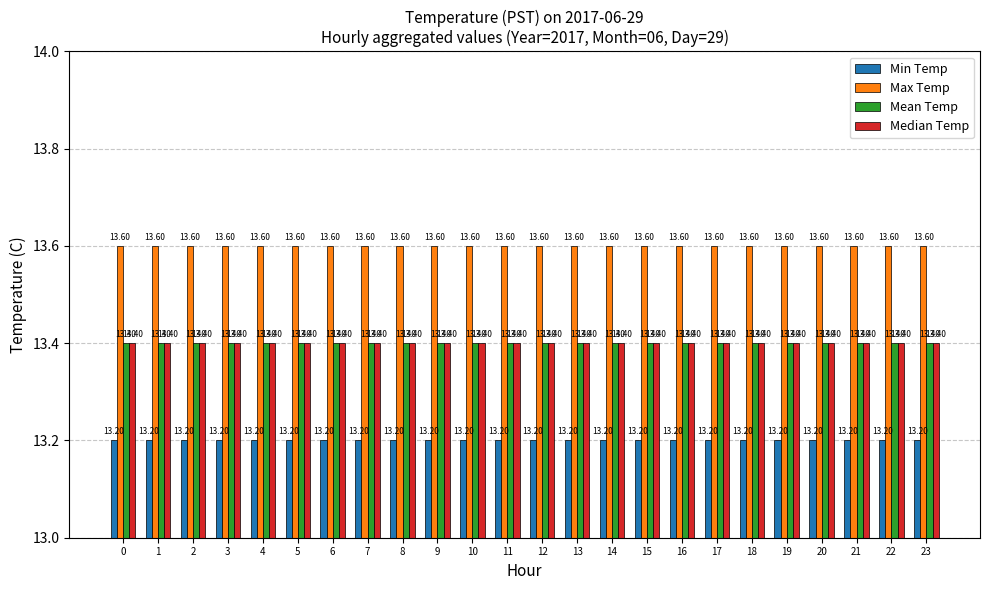

Reading right to left, extract all data points from this chart.

Min Temp: 23=13.2	22=13.2	21=13.2	20=13.2	19=13.2	18=13.2	17=13.2	16=13.2	15=13.2	14=13.2	13=13.2	12=13.2	11=13.2	10=13.2	9=13.2	8=13.2	7=13.2	6=13.2	5=13.2	4=13.2	3=13.2	2=13.2	1=13.2	0=13.2
Max Temp: 23=13.6	22=13.6	21=13.6	20=13.6	19=13.6	18=13.6	17=13.6	16=13.6	15=13.6	14=13.6	13=13.6	12=13.6	11=13.6	10=13.6	9=13.6	8=13.6	7=13.6	6=13.6	5=13.6	4=13.6	3=13.6	2=13.6	1=13.6	0=13.6
Mean Temp: 23=13.4	22=13.4	21=13.4	20=13.4	19=13.4	18=13.4	17=13.4	16=13.4	15=13.4	14=13.4	13=13.4	12=13.4	11=13.4	10=13.4	9=13.4	8=13.4	7=13.4	6=13.4	5=13.4	4=13.4	3=13.4	2=13.4	1=13.4	0=13.4
Median Temp: 23=13.4	22=13.4	21=13.4	20=13.4	19=13.4	18=13.4	17=13.4	16=13.4	15=13.4	14=13.4	13=13.4	12=13.4	11=13.4	10=13.4	9=13.4	8=13.4	7=13.4	6=13.4	5=13.4	4=13.4	3=13.4	2=13.4	1=13.4	0=13.4